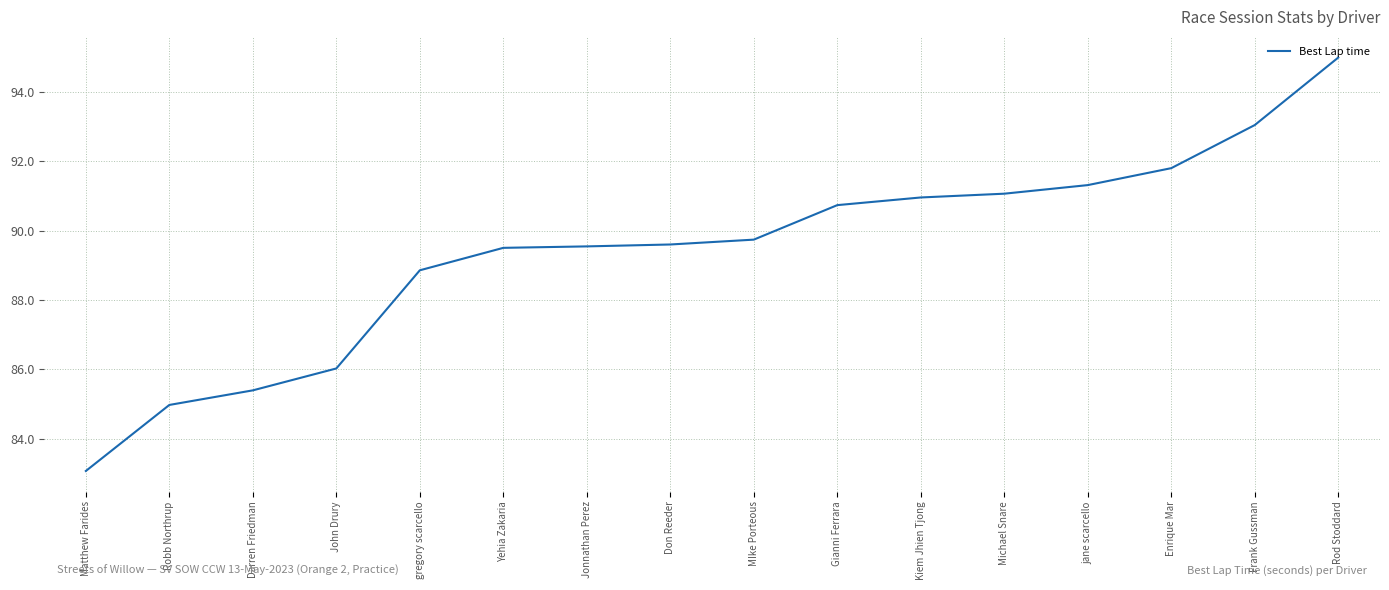

Which category has the lowest value across all series?

Matthew Farides